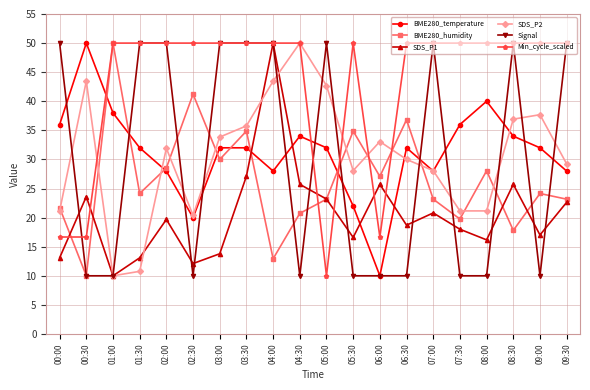

At which label does SDS_P1 reach its minimum?

01:00